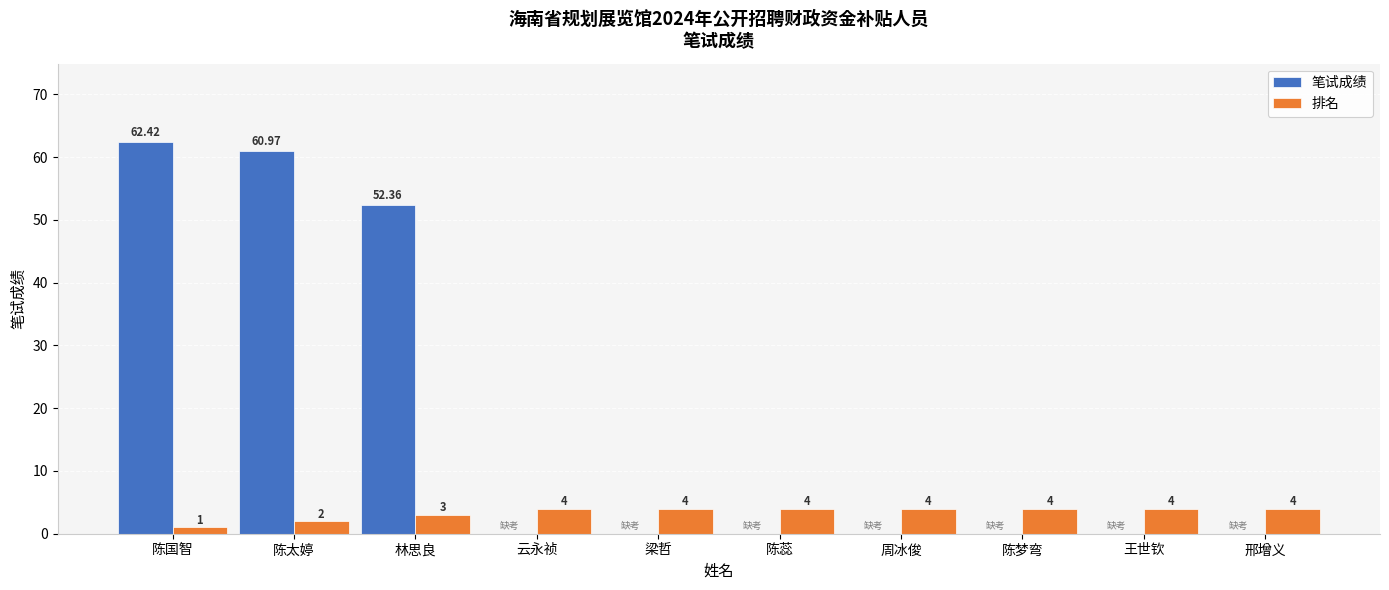

Is the value of 笔试成绩 at 邢增义 greater than the value of 排名 at 邢增义?

No